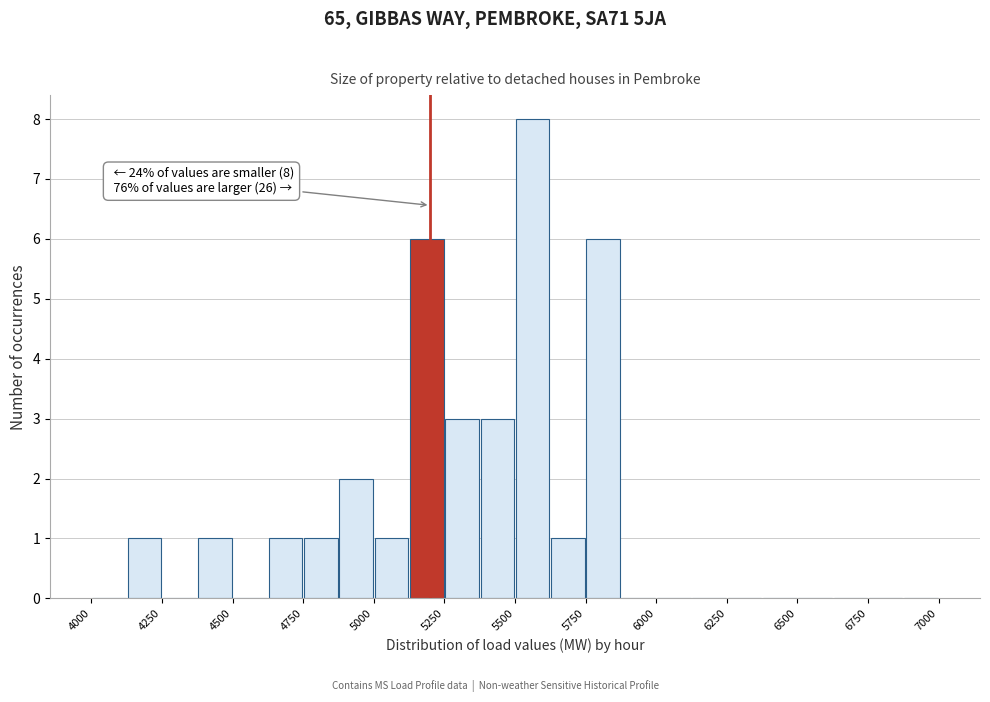

Read against the x-axis, roughly where is the centre of the tallest bar?

5550